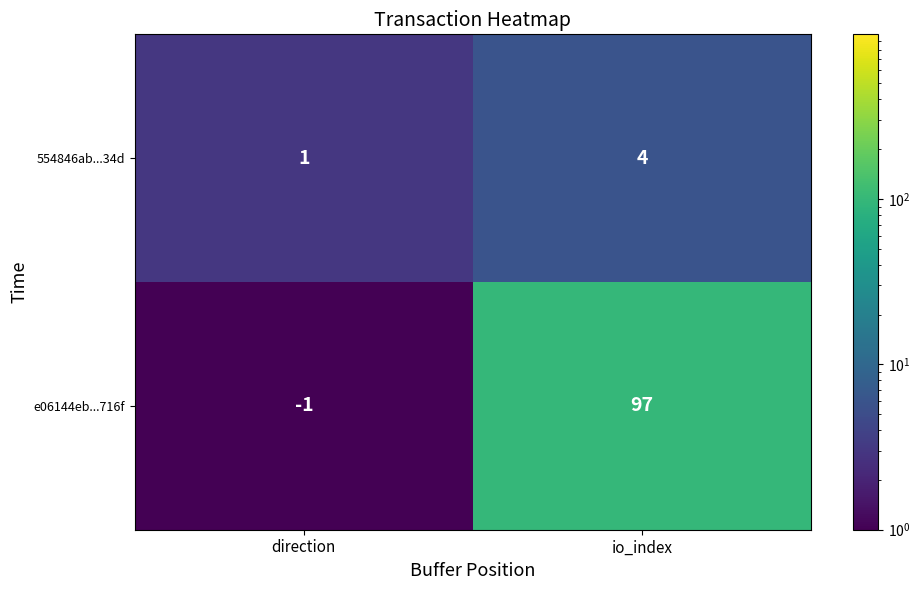

Reading left to right, transcribe all the data shown in this chart.

554846ab...34d: direction=1	io_index=4
e06144eb...716f: direction=-1	io_index=97